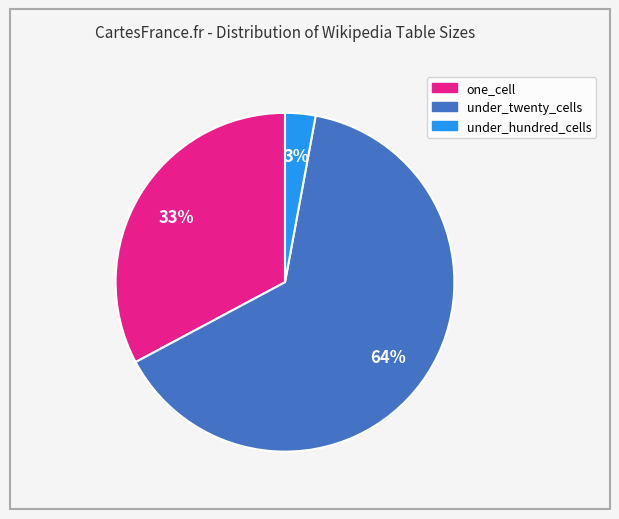

Does any single category account for the majority?

Yes